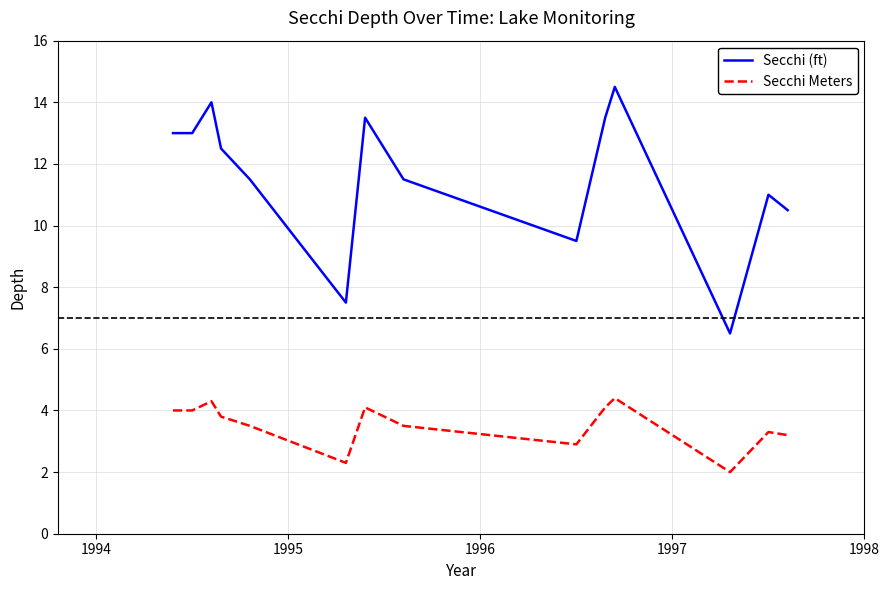

Which series has the largest range (max minus min)?

Secchi (ft)